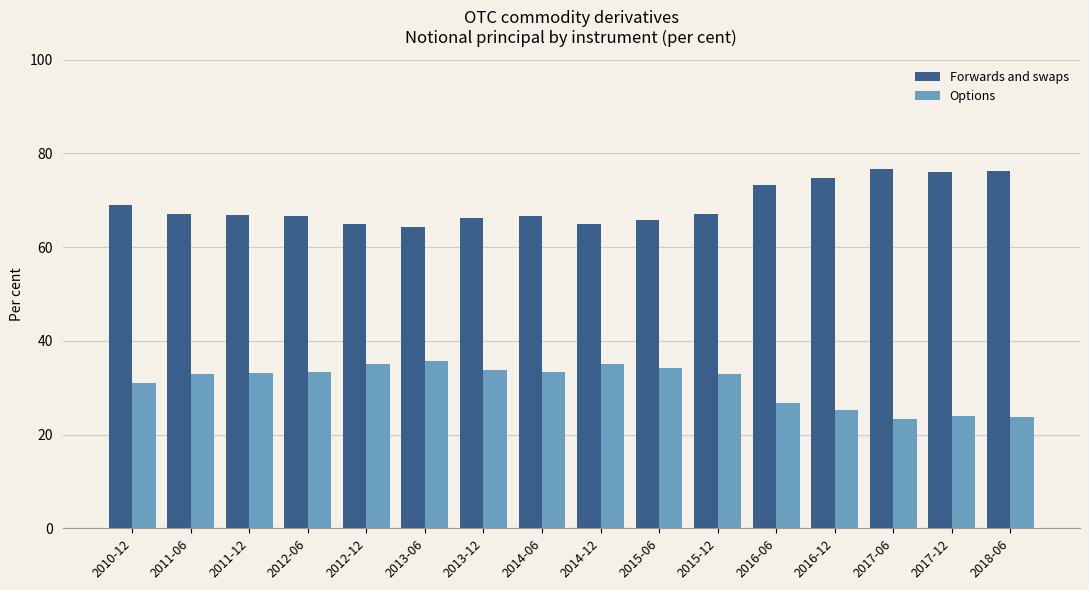

What is the greatest value displayed?

76.7